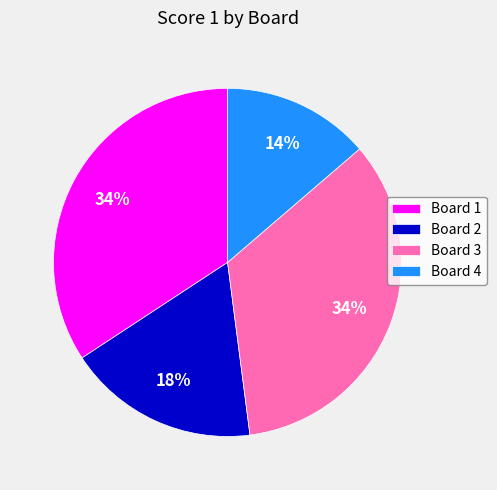

The Board 3 slice represents 34% of the pie. True or false?

True